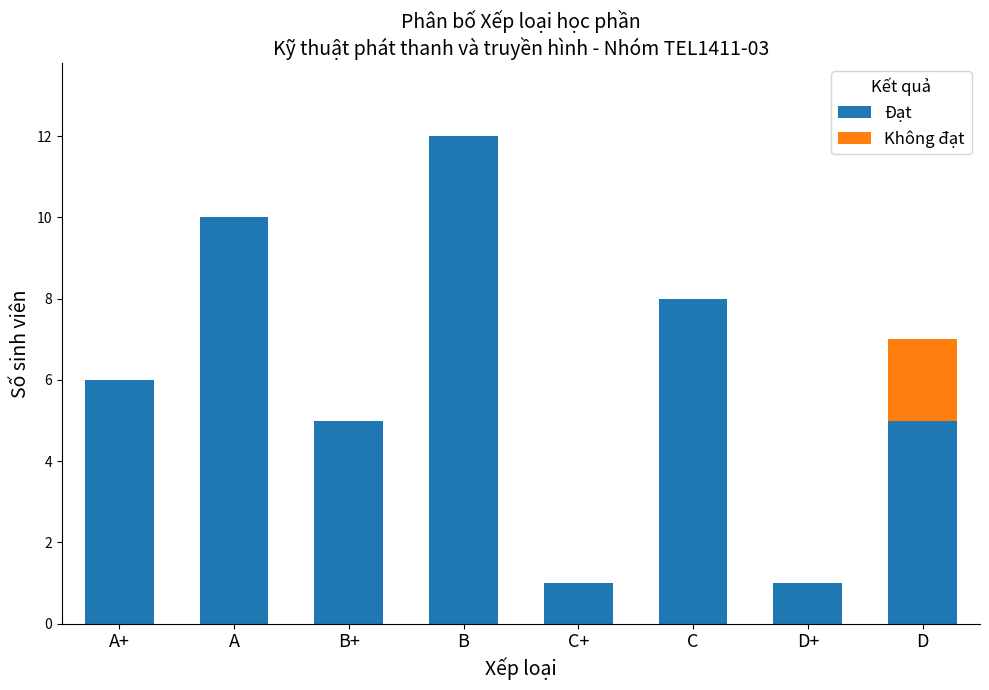

What is the highest value of the Đạt series?

12